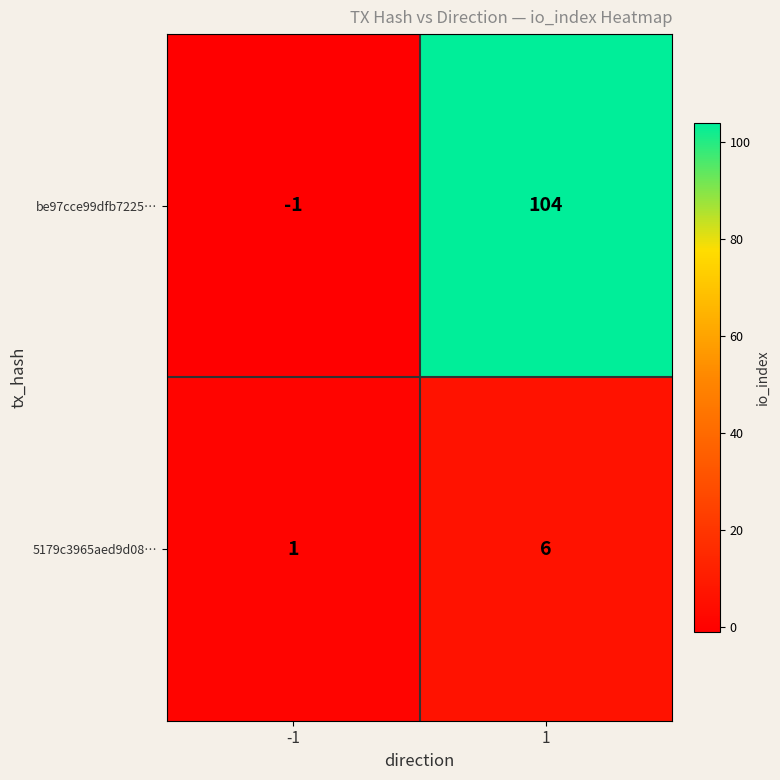

Rank the series by their maximum value, from highest to lowest.

be97cce99dfb7225…, 5179c3965aed9d08…